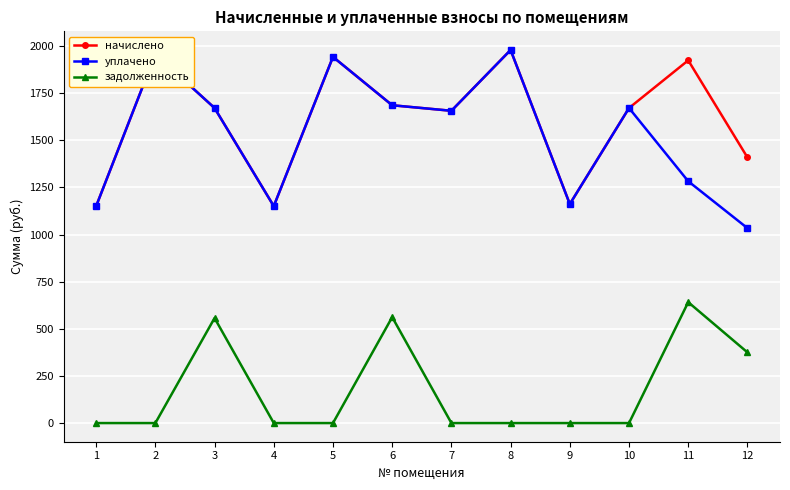

The value of начислено at 6 is 1686.4. True or false?

True